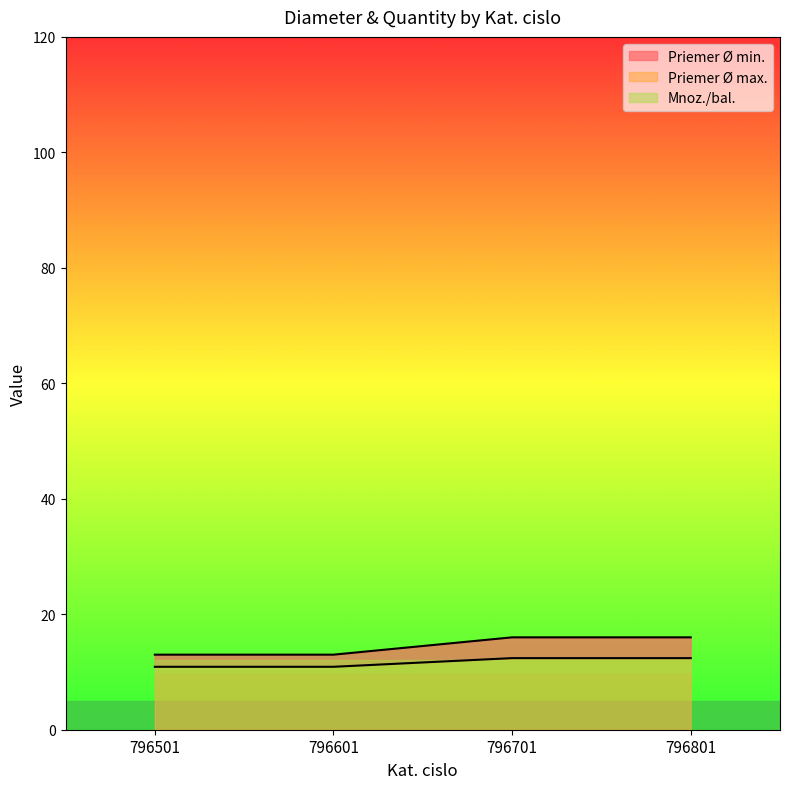

Where is Priemer Ø min. nearest to the value 14?

796501